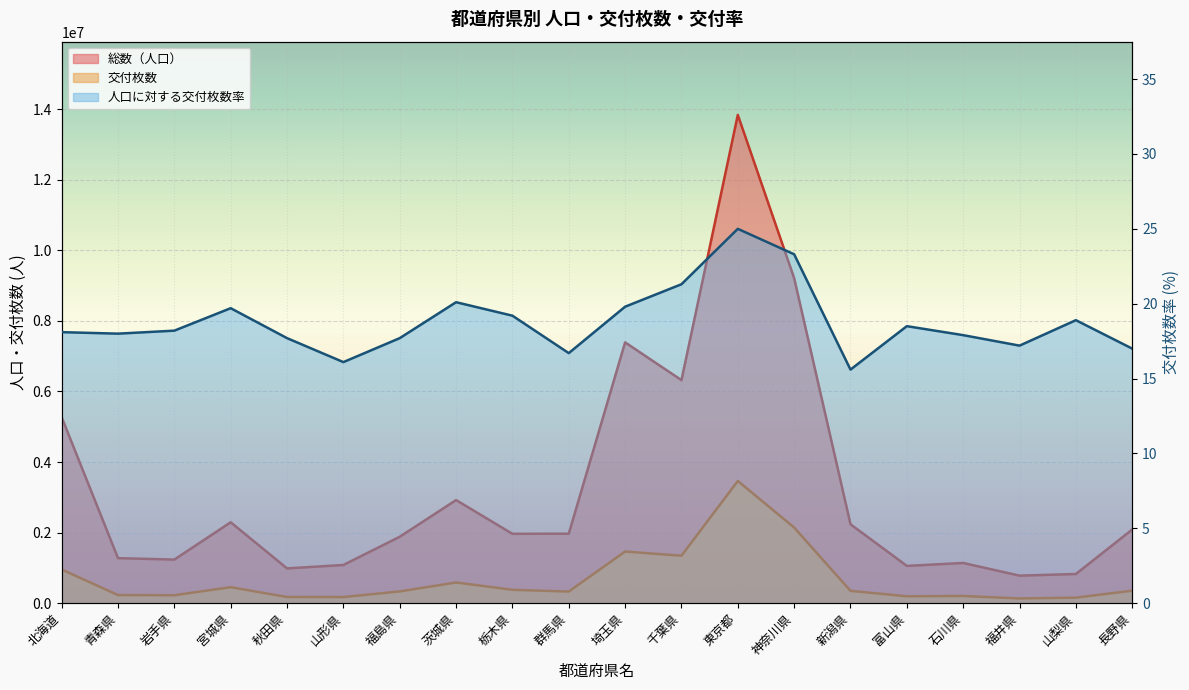

True or false: 交付枚数 has a value of 657755.4 at 宮城県.

False